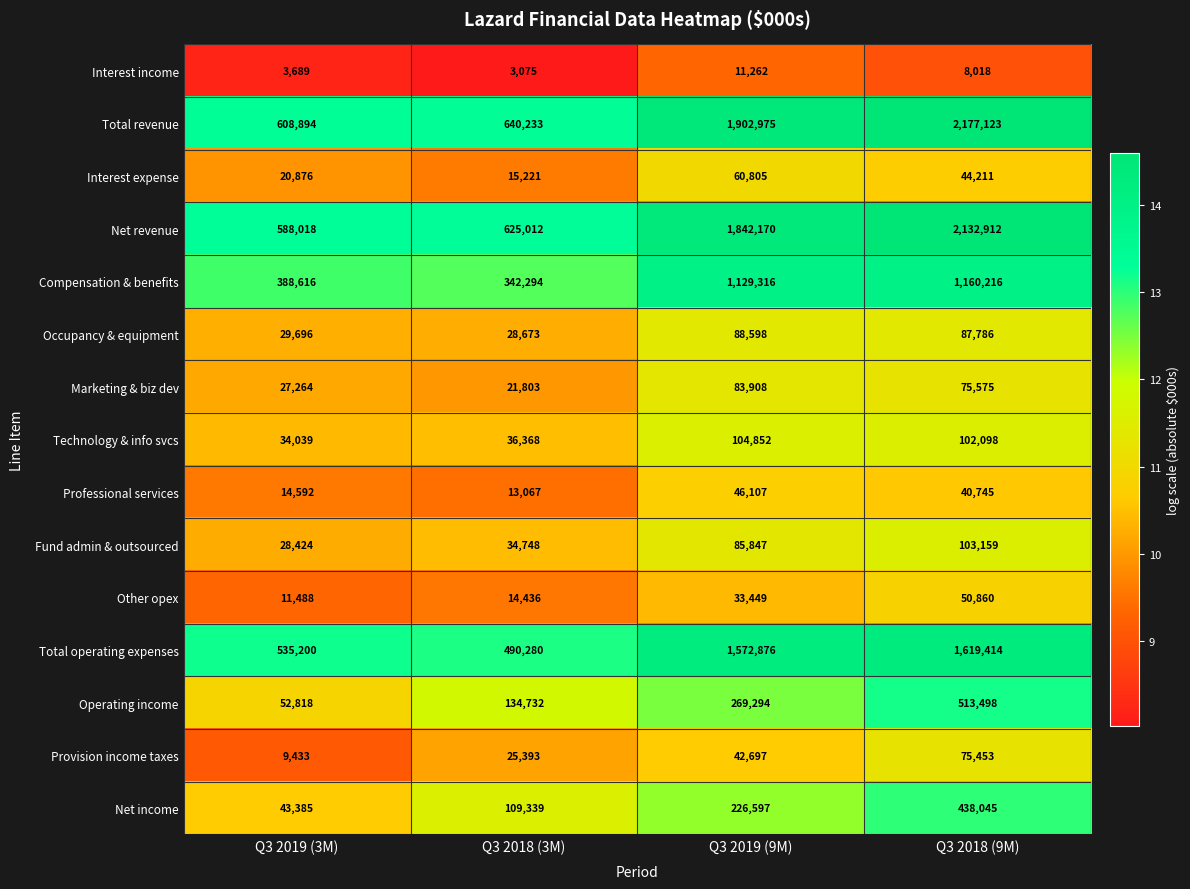

What is the average value of the Net income series?

204342